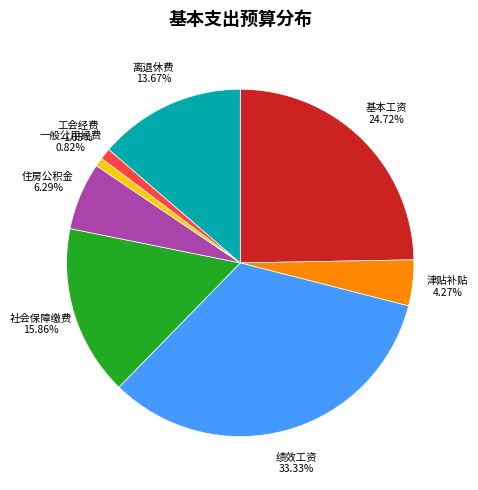

What portion of the pie excludes 绩效工资?

66.7%